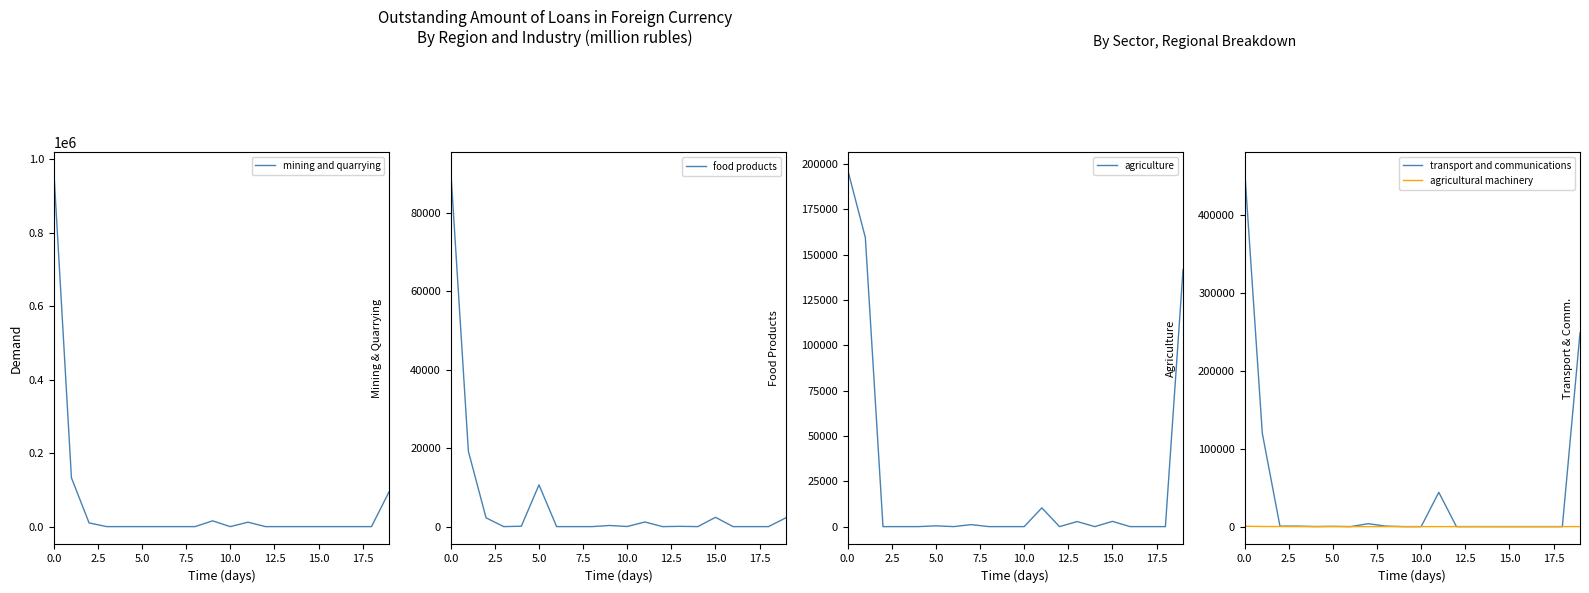

Between 0.0 and 10, which series saw the biggest shift?

mining and quarrying